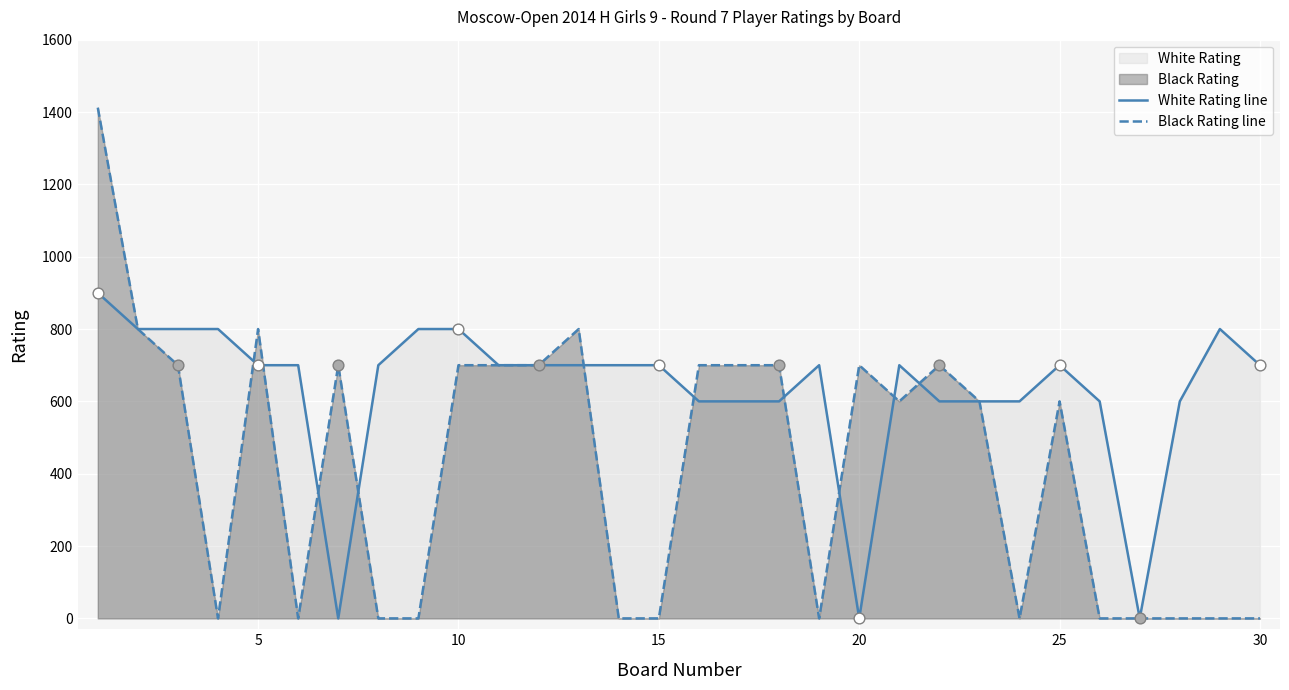

Which series has the largest total across all categories?

White Rating line